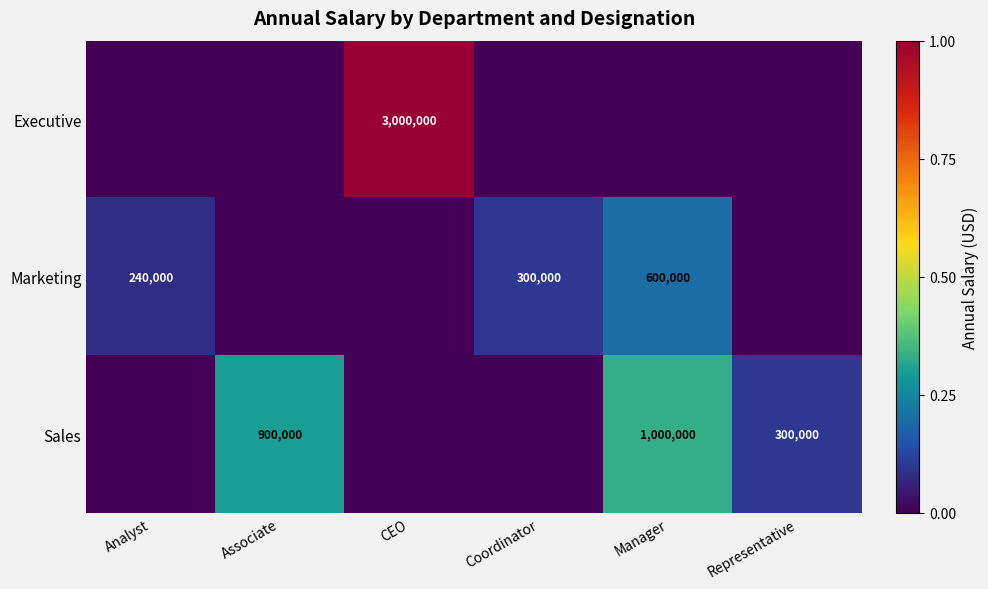

The Sales series shows 900000 at Associate. True or false?

True